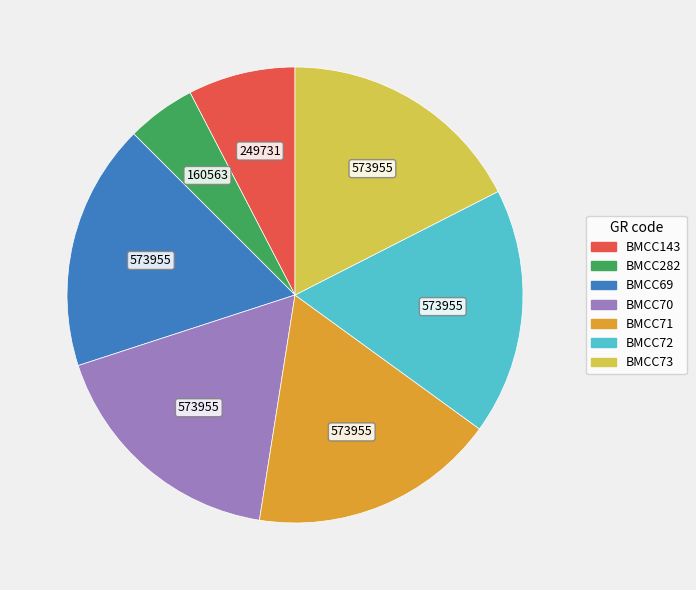

Is it true that BMCC70 is 17% of the pie?

True